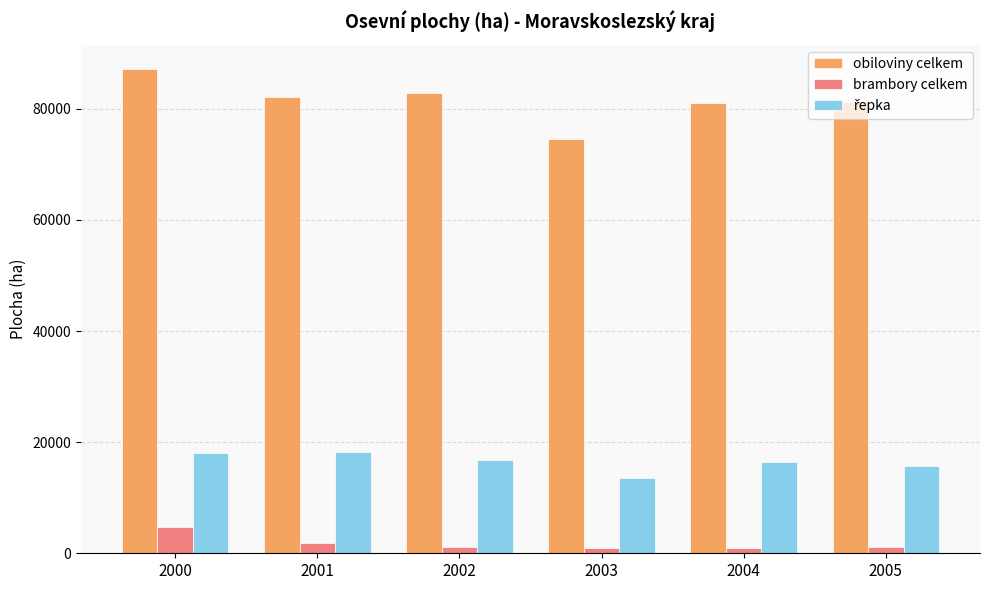

Between 2001 and 2003, which series saw the biggest shift?

obiloviny celkem